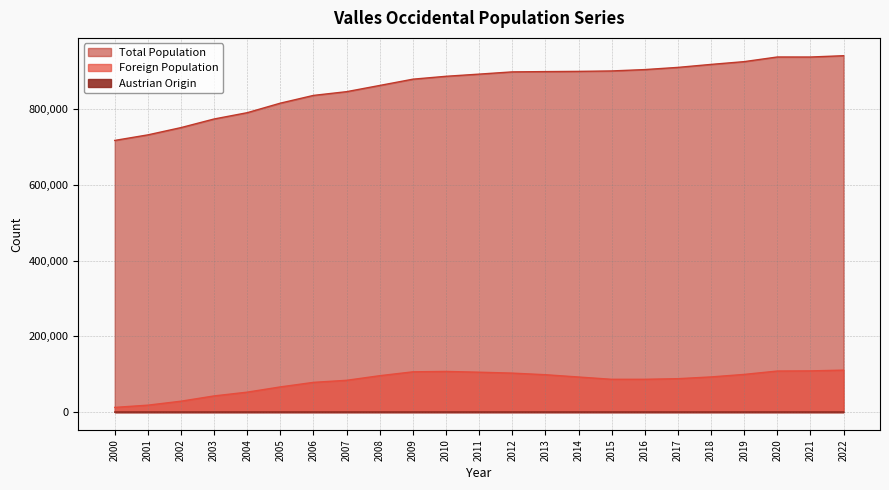

How many interior local valleys does the Foreign Population series have?

1